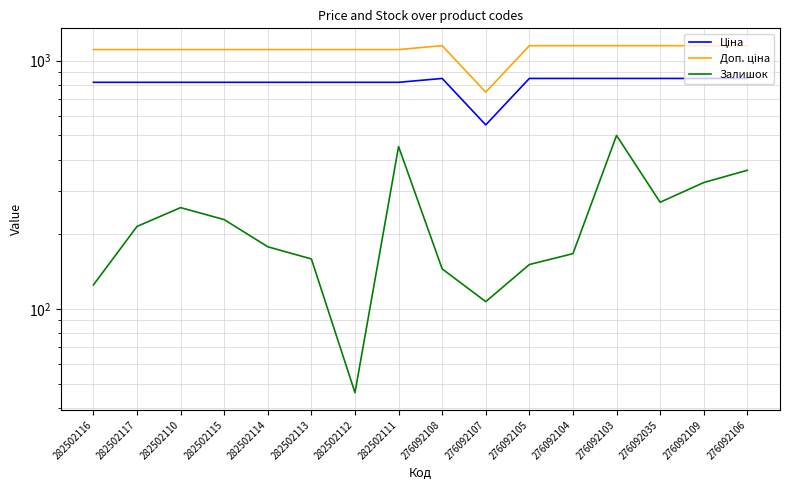

The value of Доп. ціна at 282502112 is 1109.2. True or false?

True